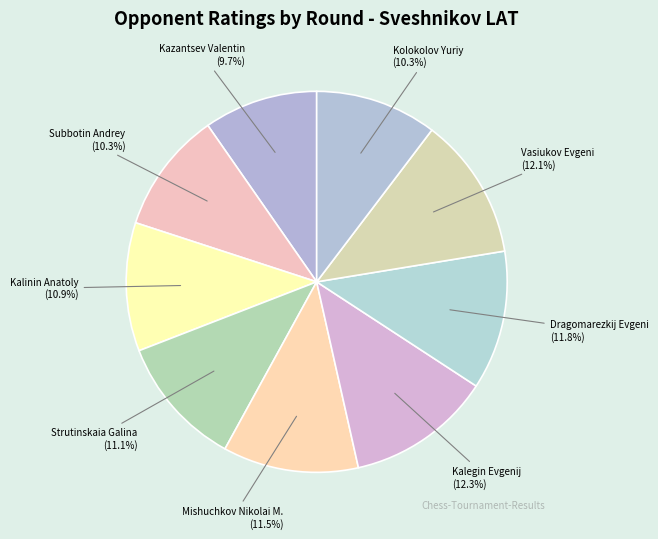

Rank the categories by value from highest to lowest.

Kalegin Evgenij, Vasiukov Evgeni, Dragomarezkij Evgeni, Mishuchkov Nikolai M., Strutinskaia Galina, Kalinin Anatoly, Kolokolov Yuriy, Subbotin Andrey, Kazantsev Valentin